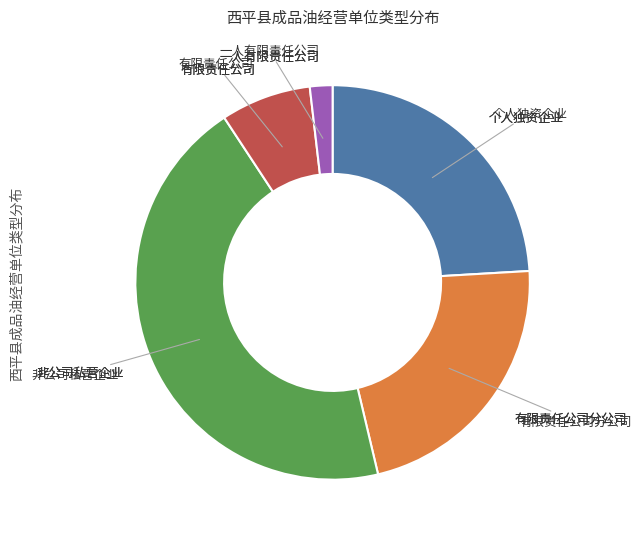

True or false: 非公司私营企业 accounts for 32% of the total.

False